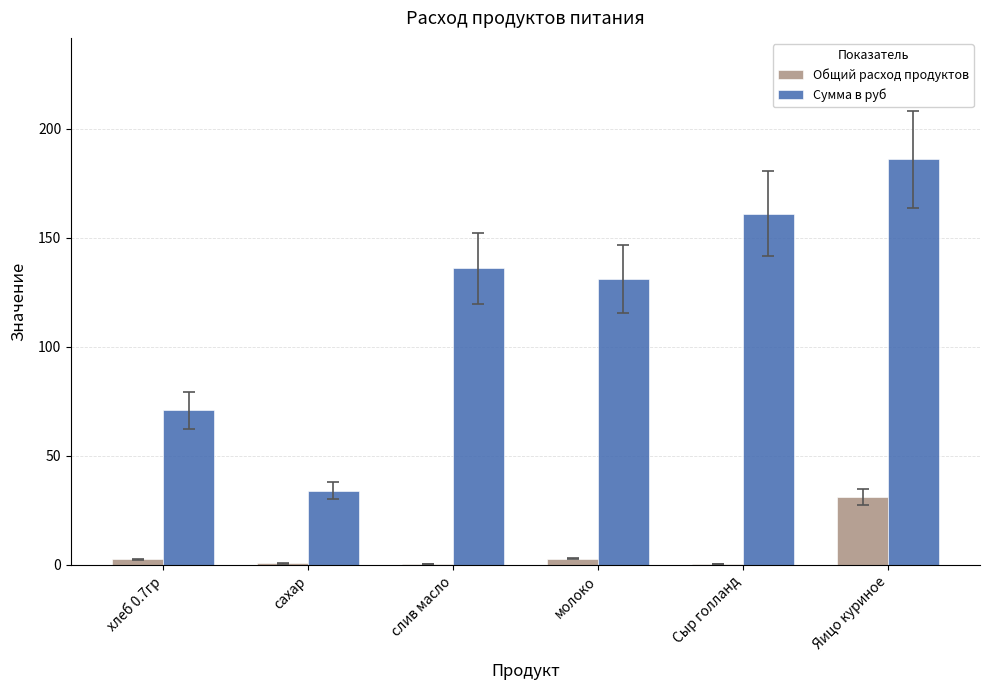

What are all the series names shown in the legend?

Общий расход продуктов, Сумма в руб